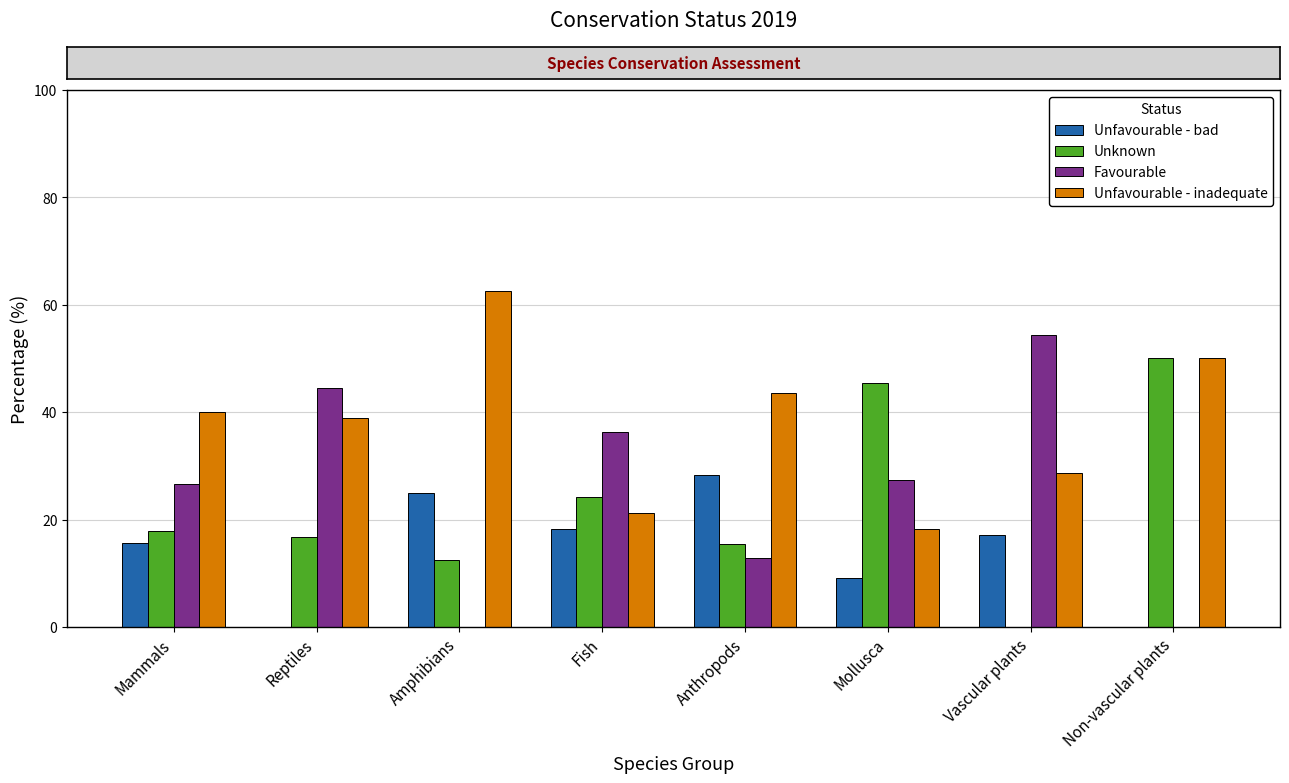

Is it true that Unfavourable - bad equals 25.0 at Amphibians?

True